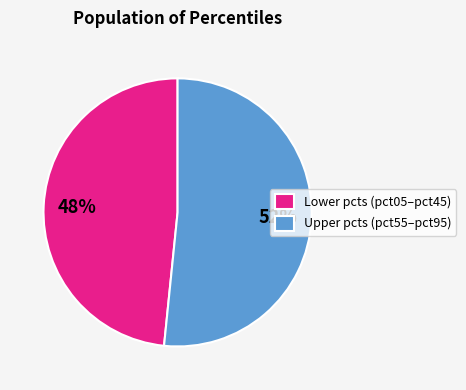

Combined, do Lower pcts (pct05–pct45) and Upper pcts (pct55–pct95) account for over 50%?

Yes